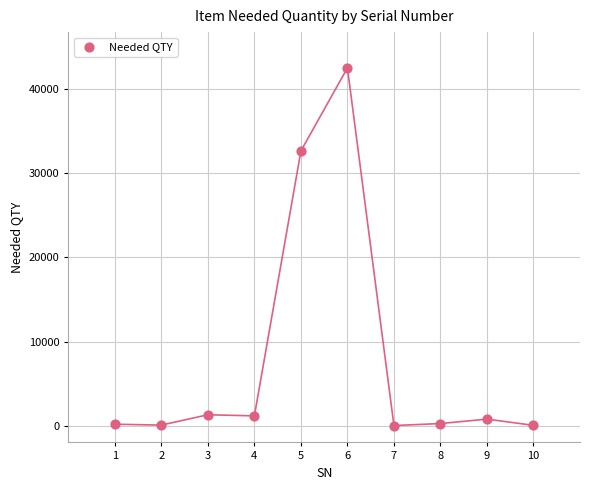

What Y value in the scatter plot is closest to 21273?

32660